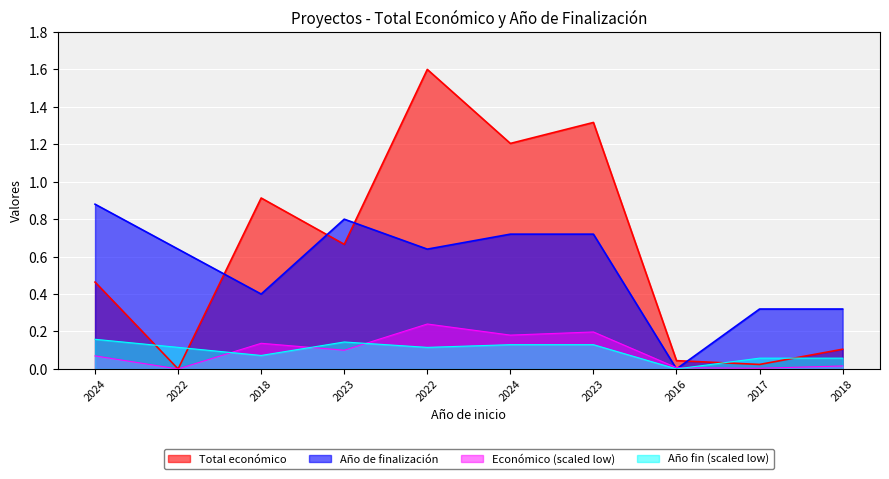

How many values are above zero?

9